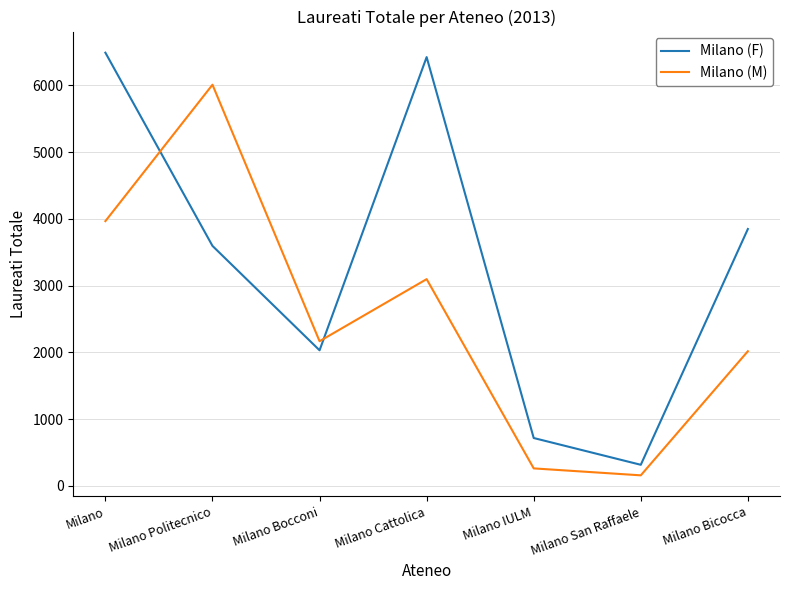

Rank the series at Milano Bicocca from lowest to highest value.

Milano (M), Milano (F)